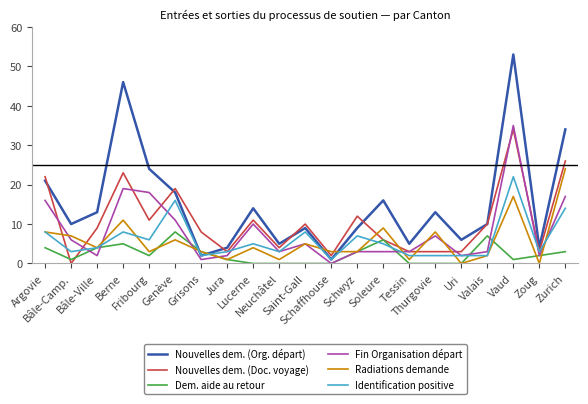

Which series has the largest total across all categories?

Nouvelles dem. (Org. départ)